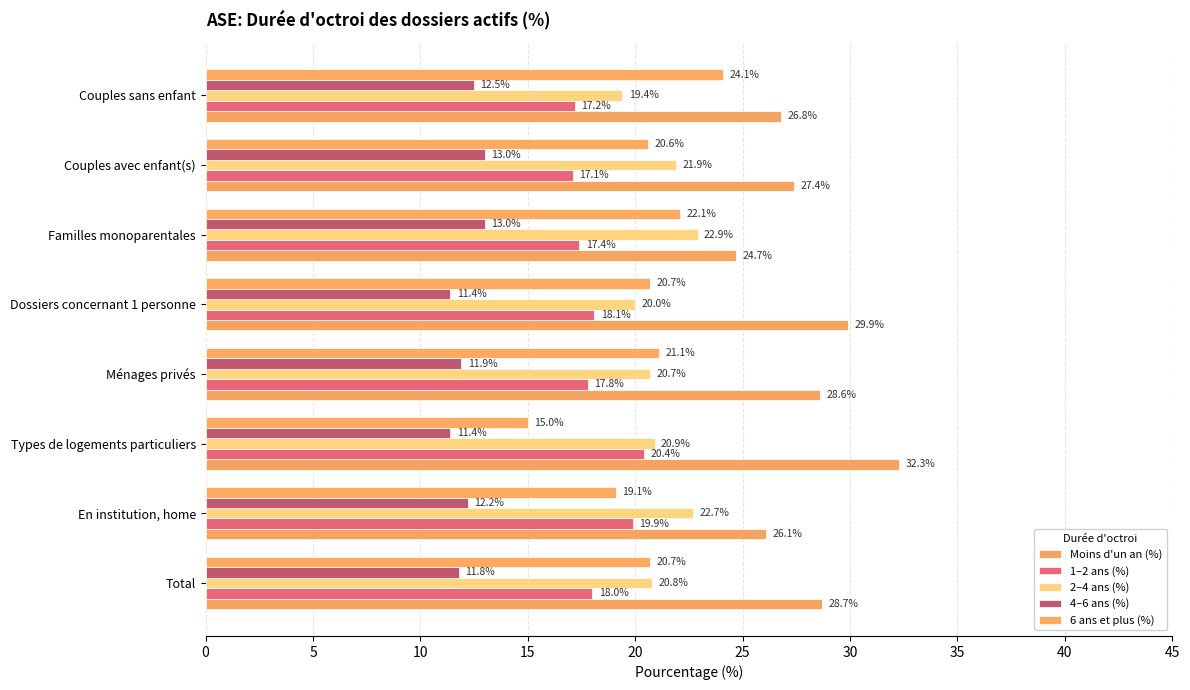

How many values in the 6 ans et plus (%) series are below 20?

2